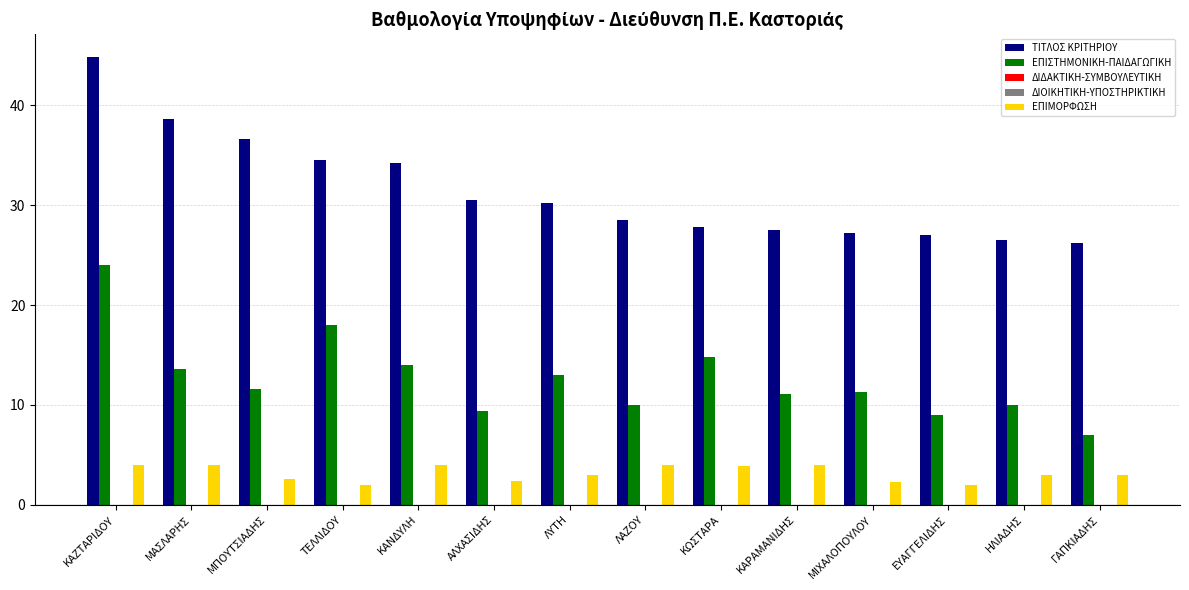

The value of ΤΙΤΛΟΣ ΚΡΙΤΗΡΙΟΥ at ΤΕΛΛΙΔΟΥ is 20.7. True or false?

False